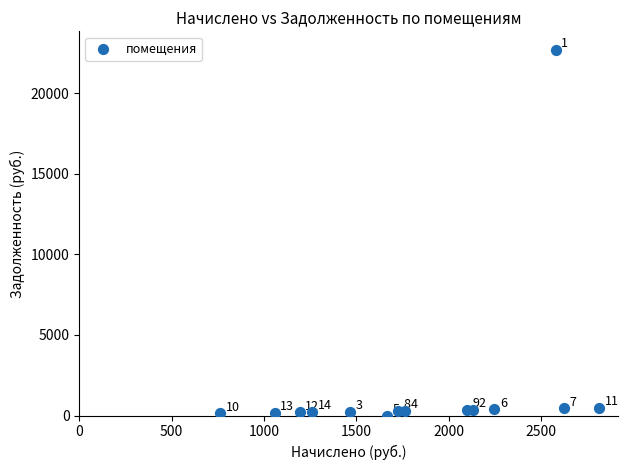

What is the range of X values (max minus min)?

2050.0